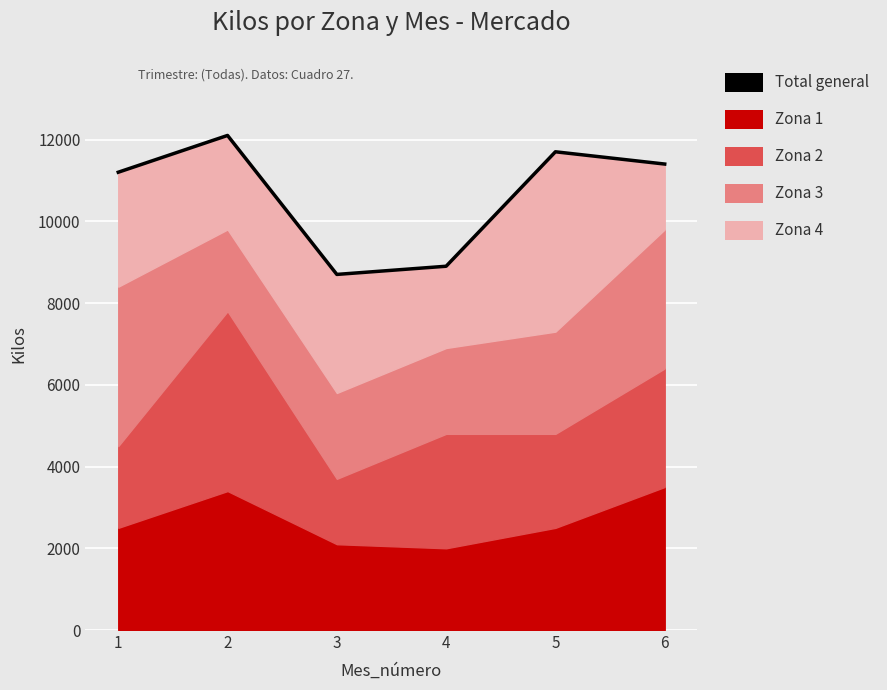

Reading left to right, what are all the values shown in this chart?

1=11200	2=12100	3=8700	4=8900	5=11700	6=11400